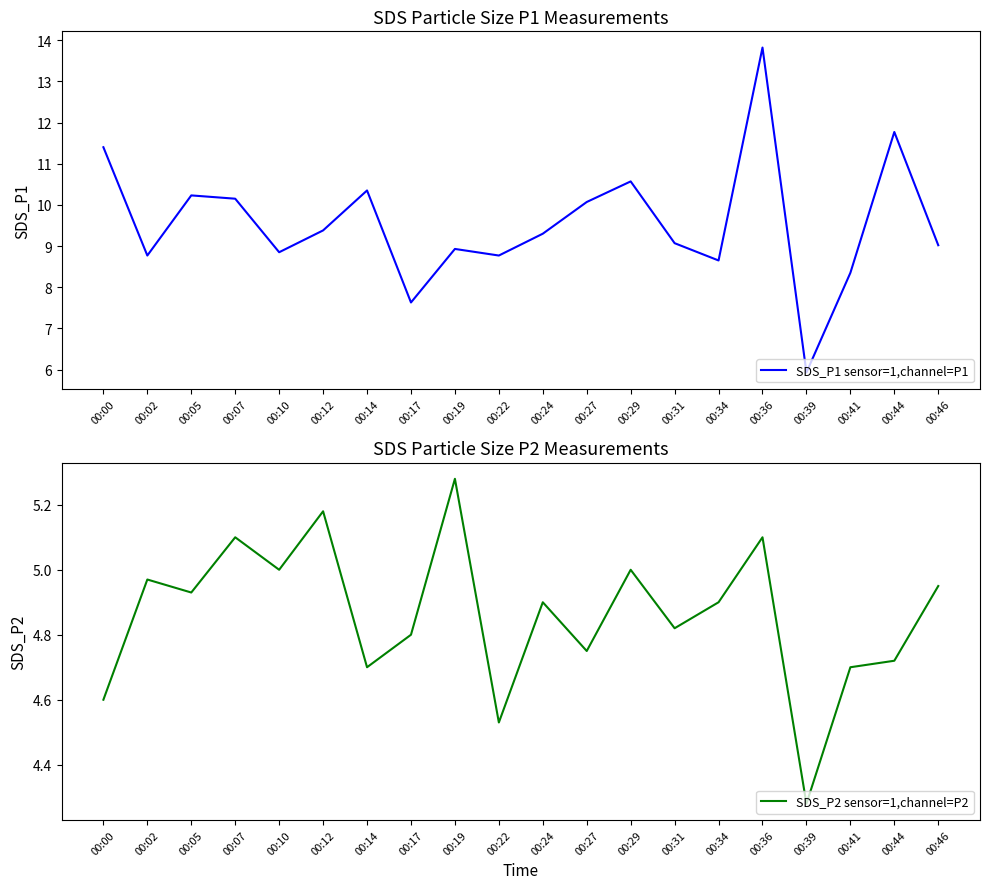

What is the difference between the maximum and minimum values in the SDS_P1 sensor=1,channel=P1 series?

7.9